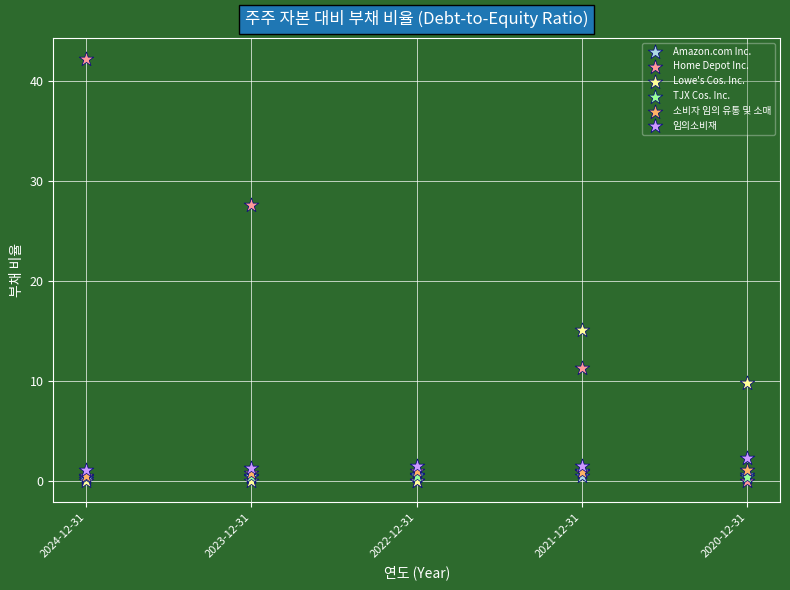

Across all series, what Y value is closest to 21?

15.2